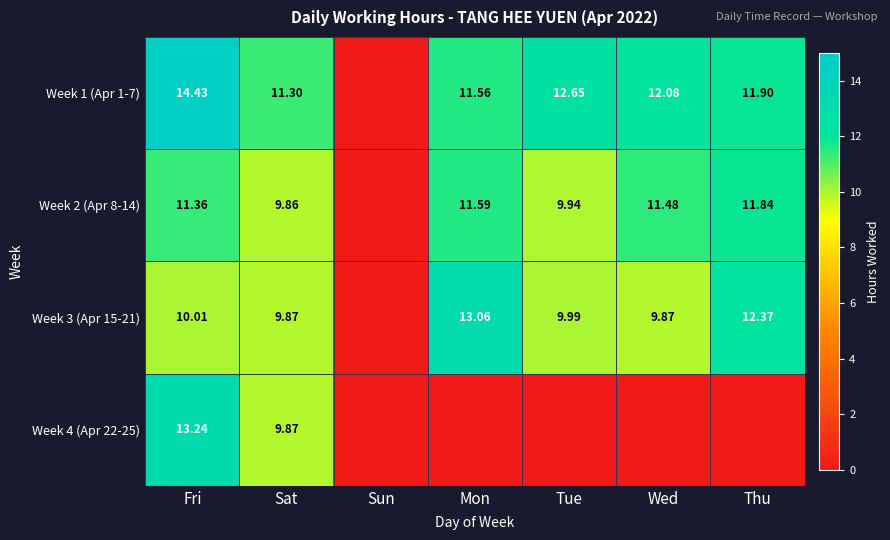

Is the value of Week 3 (Apr 15-21) at Tue greater than the value of Week 2 (Apr 8-14) at Mon?

No